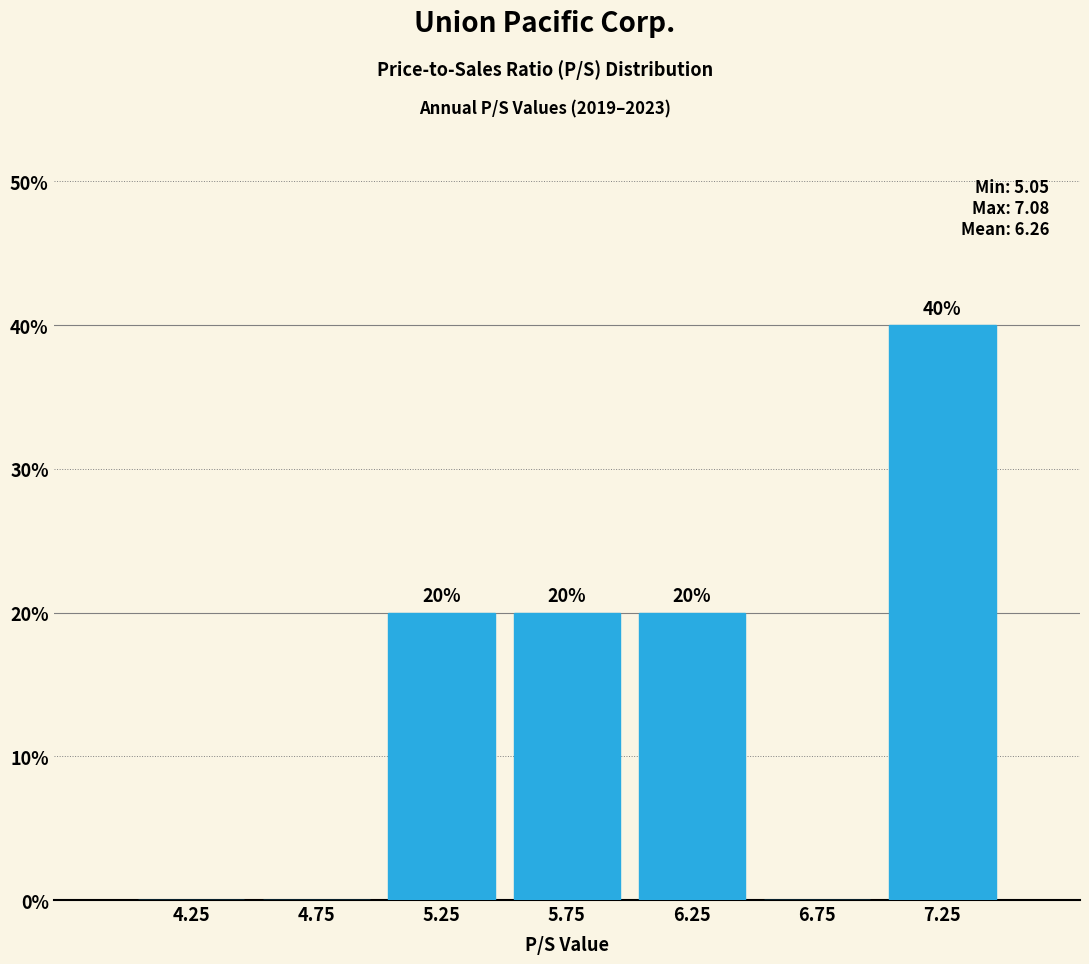

Which range on the x-axis has the tallest bar?

7.0 to 7.5